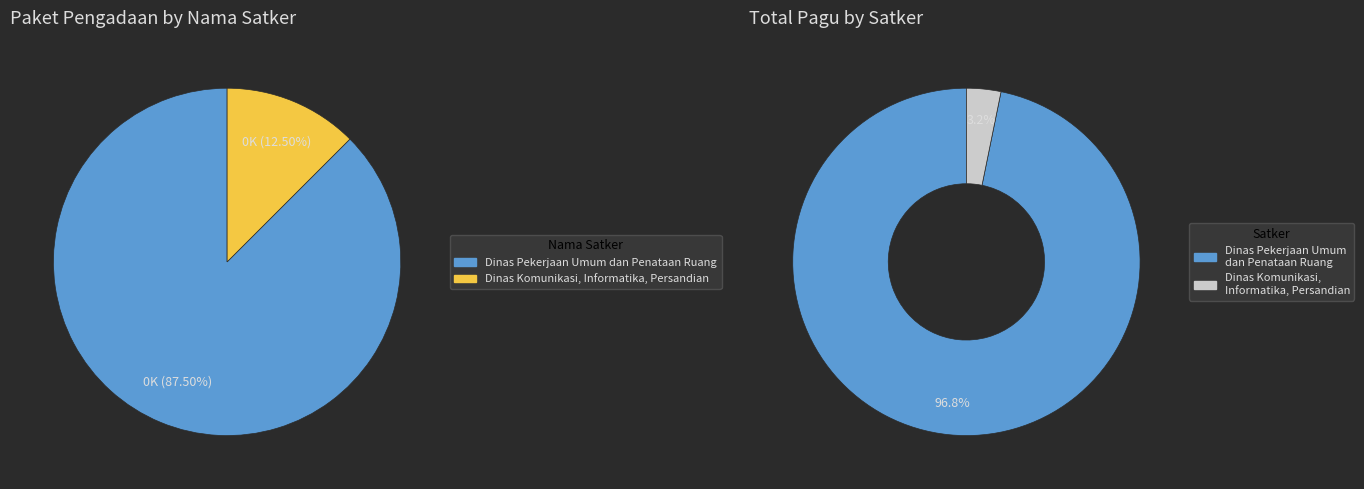

To the nearest percent, what percentage of the pie is 33?

3%